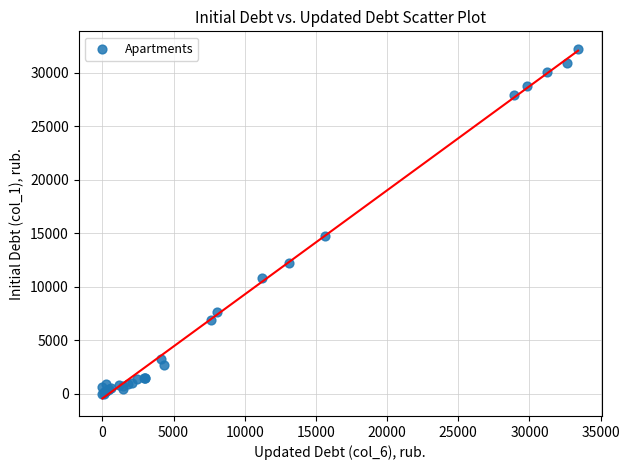

What Y value in the scatter plot is closest to 16119?

14766.2